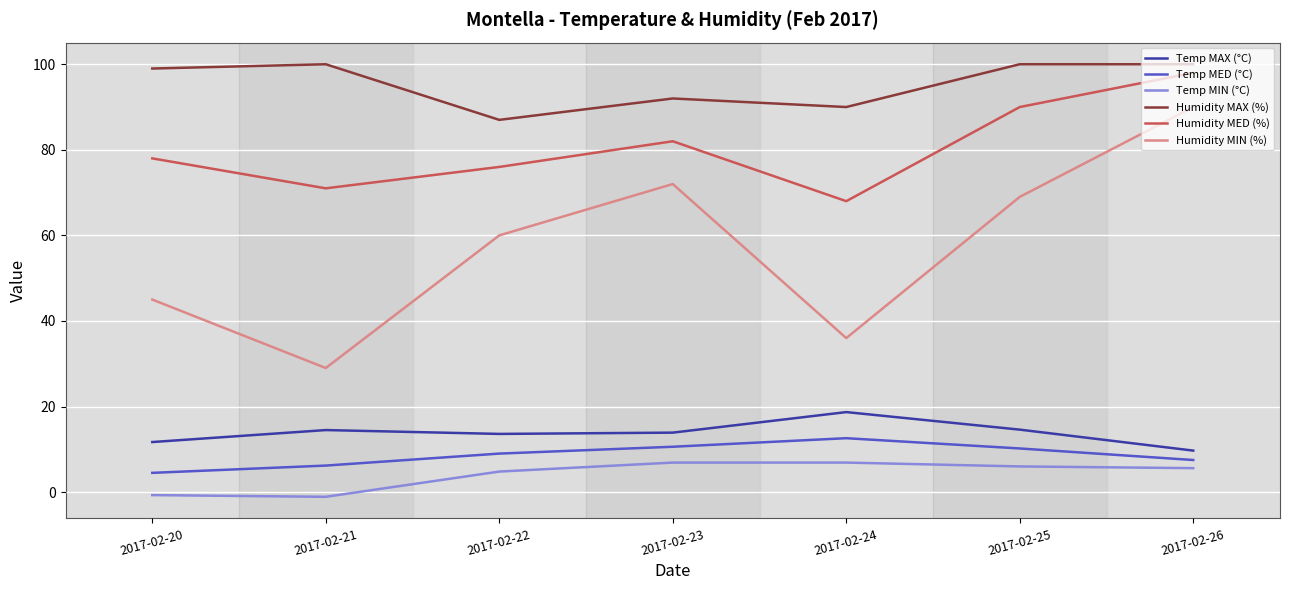

At which label does Humidity MIN (%) reach its peak?

2017-02-26